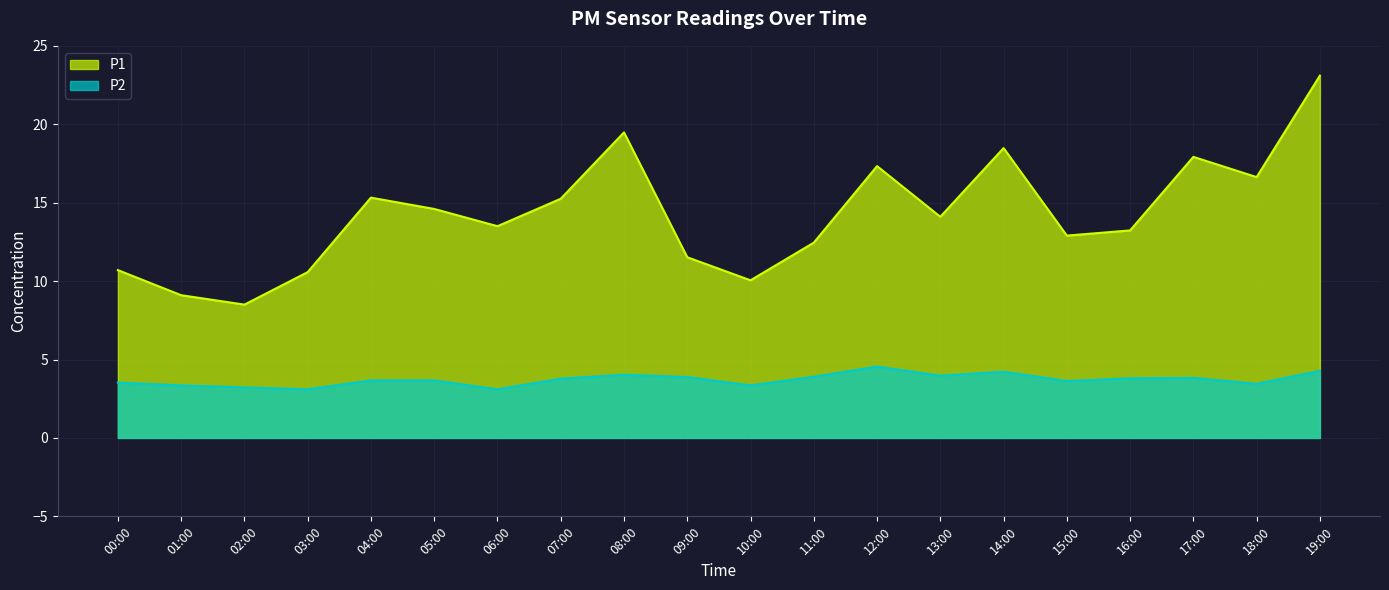

What is the difference between the highest and lowest values at 02:00?

5.3